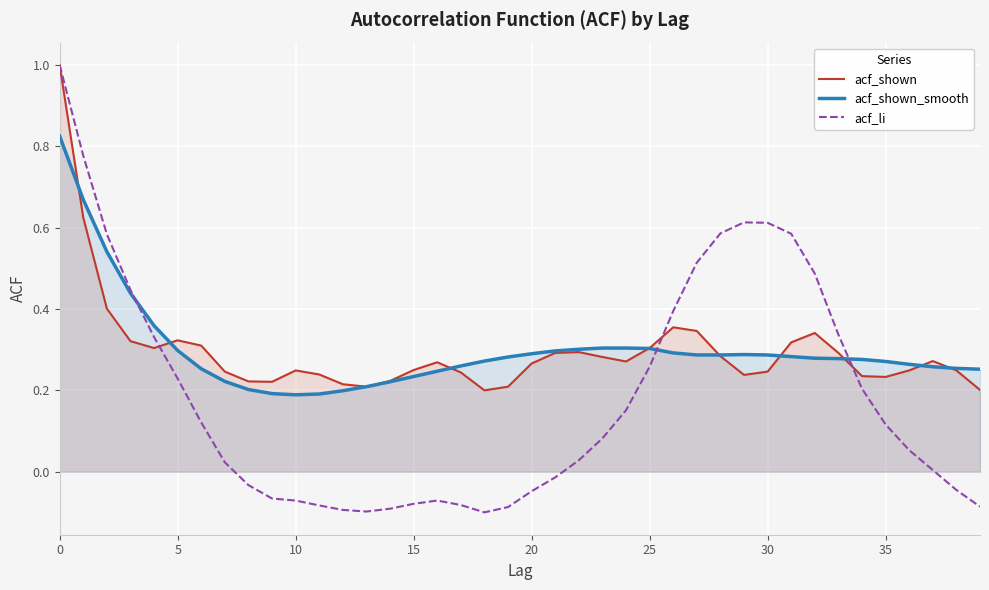

At how many categories does at least one series exceed 0?

40